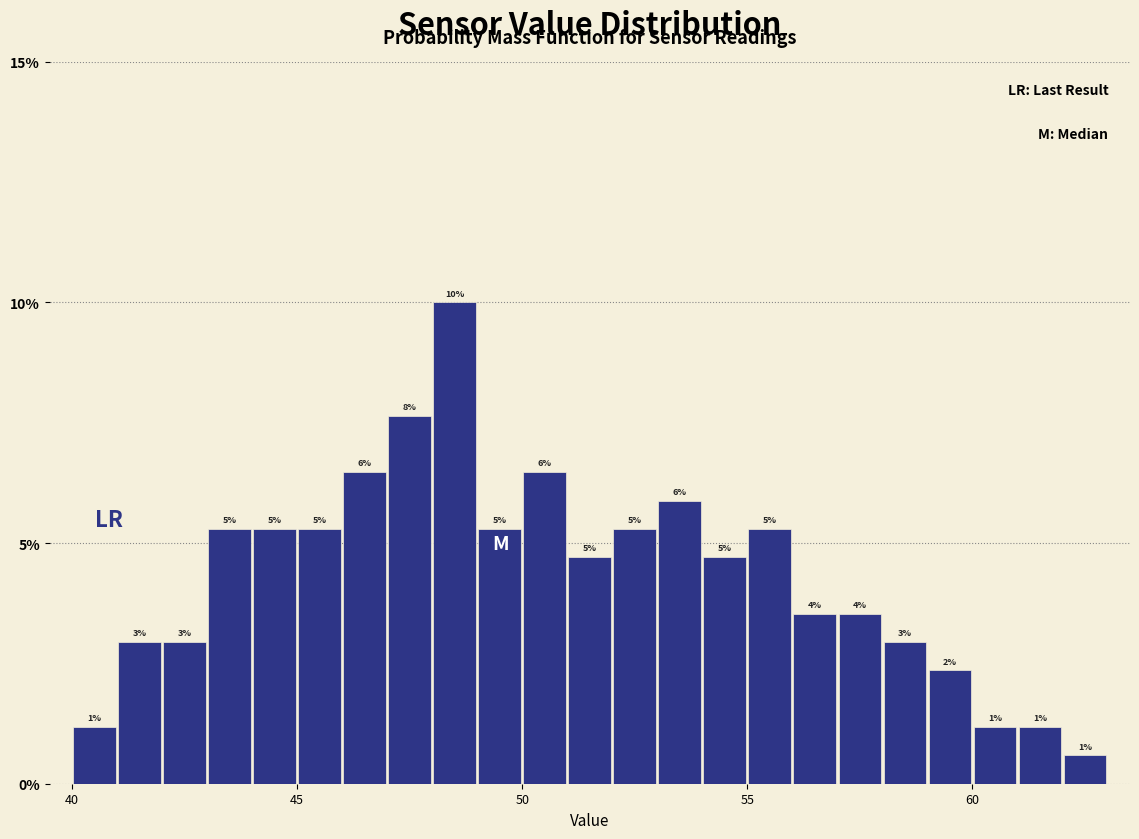

Read against the x-axis, roughly where is the centre of the tallest bar?

48.5